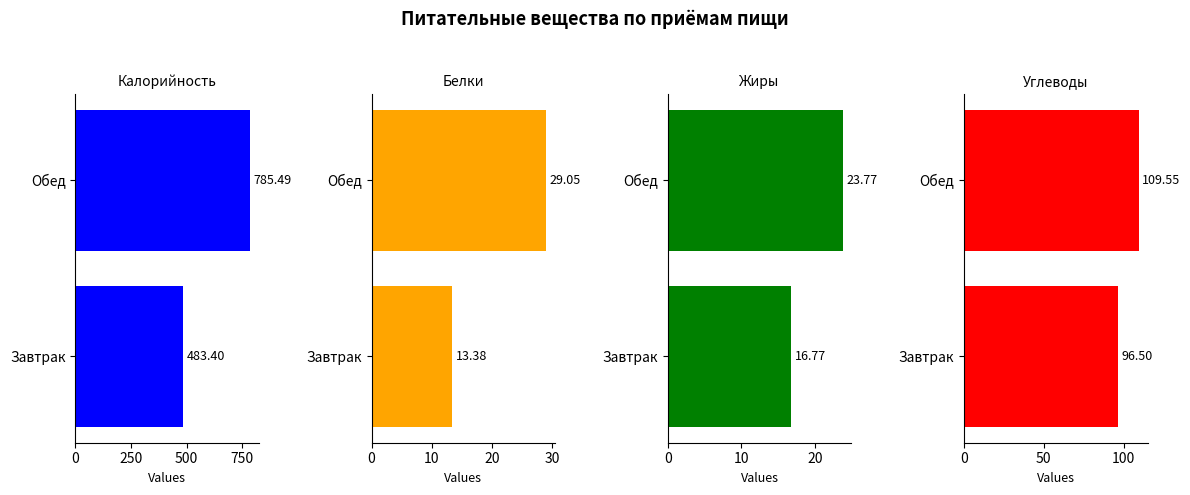

What is the maximum value shown in the chart?

785.5